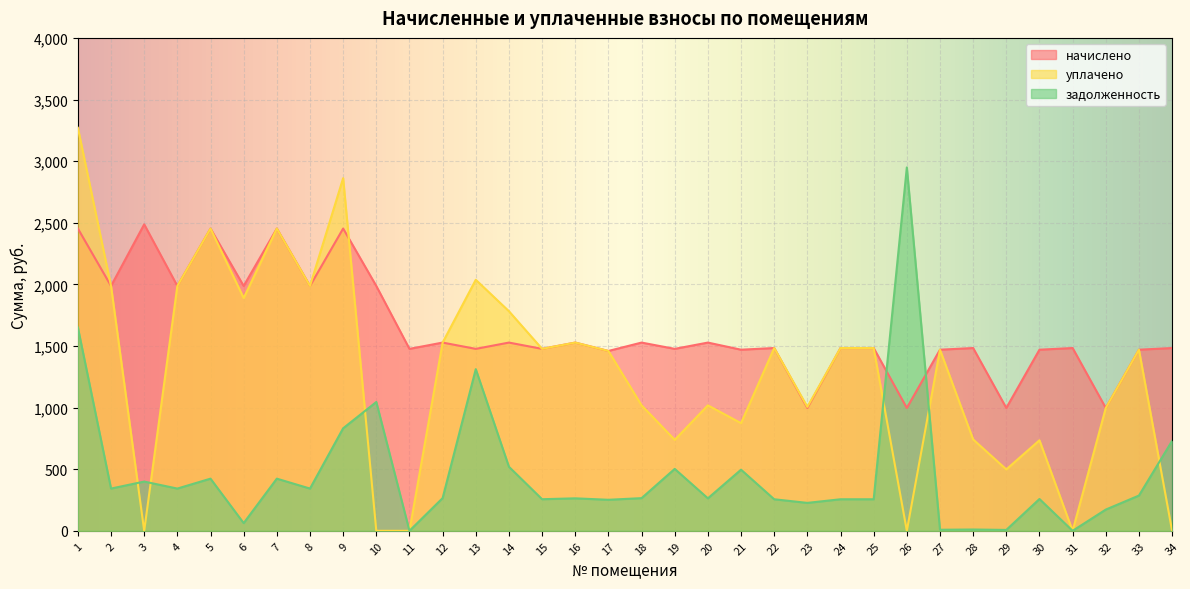

What is the value of the начислено point at the 32nd from the left?

996.8